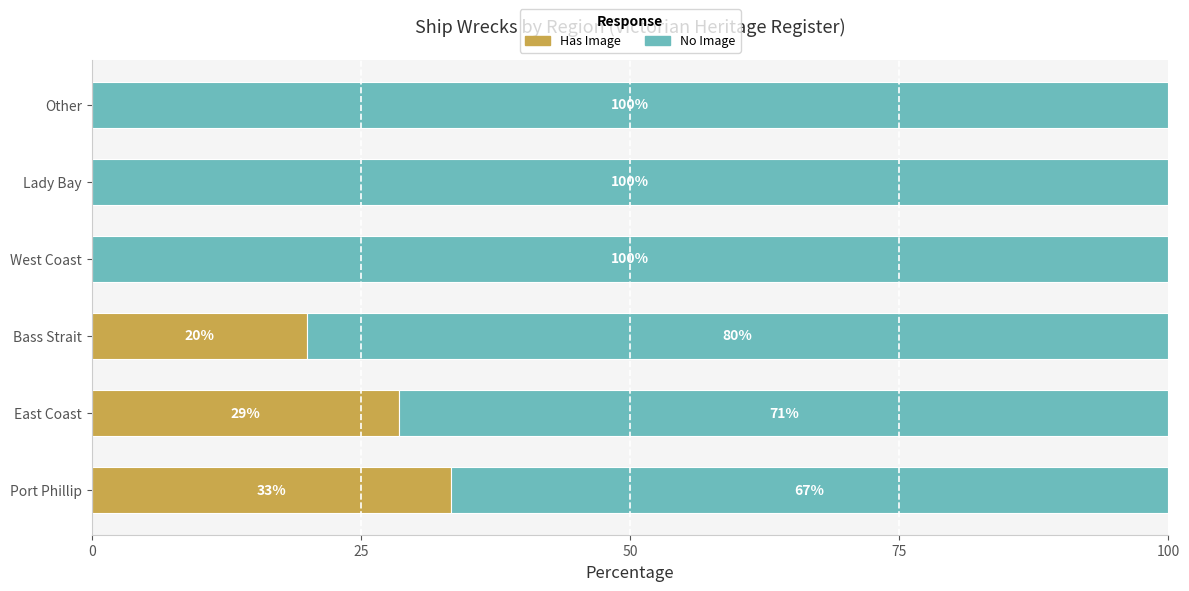

What is the approximate value of Has Image at Port Phillip?

33.3